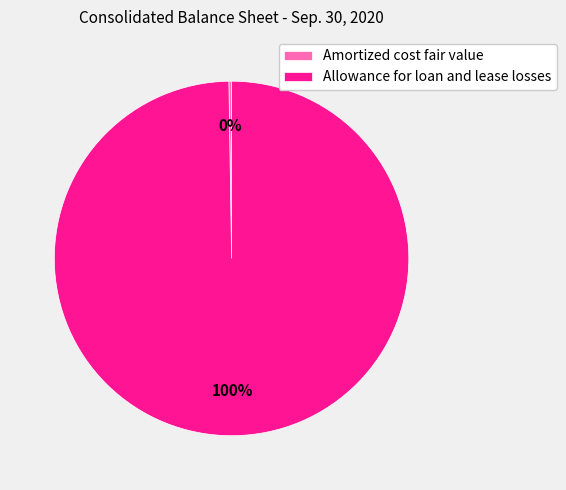

To the nearest percent, what portion does Allowance for loan and lease losses represent?

100%